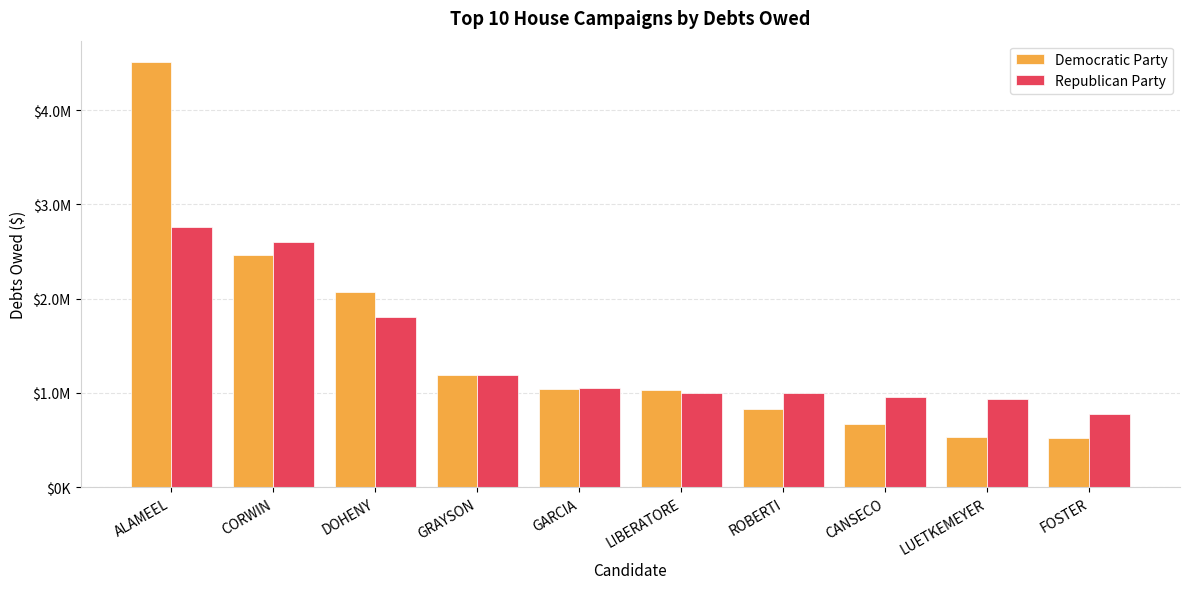

Are the bars horizontal?

No